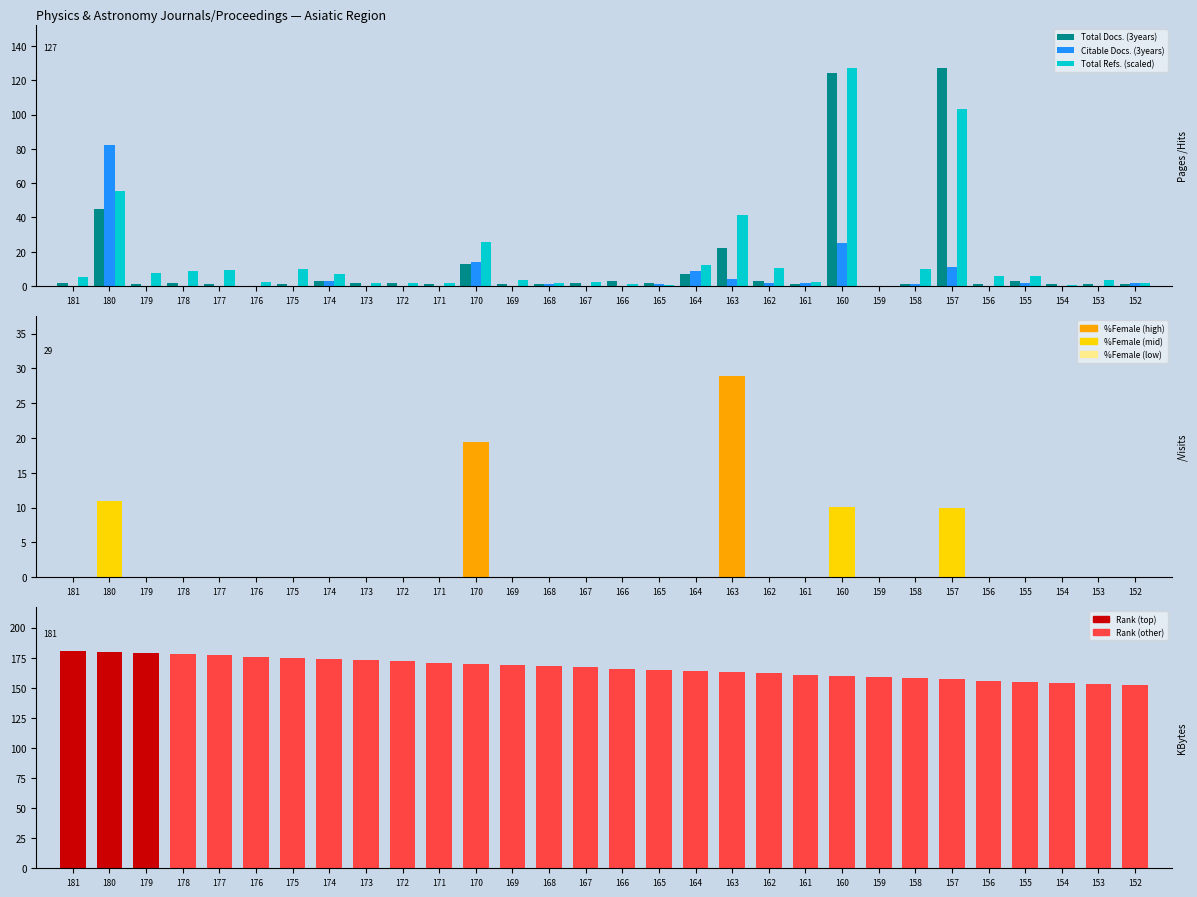

What is the difference between the maximum and minimum values in the %Female series?

28.9